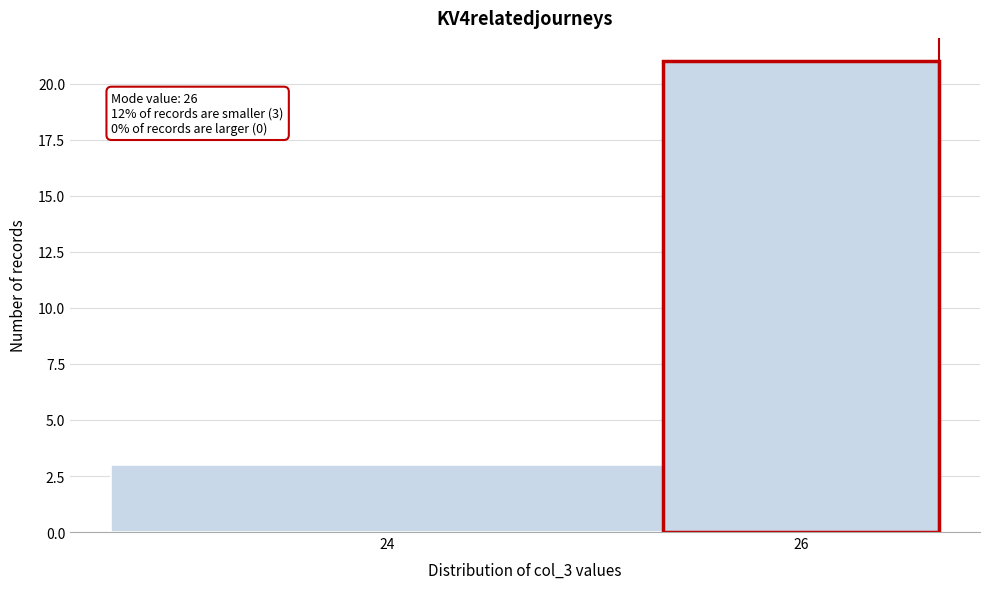

Reading left to right, extract all data points from this chart.

3	21